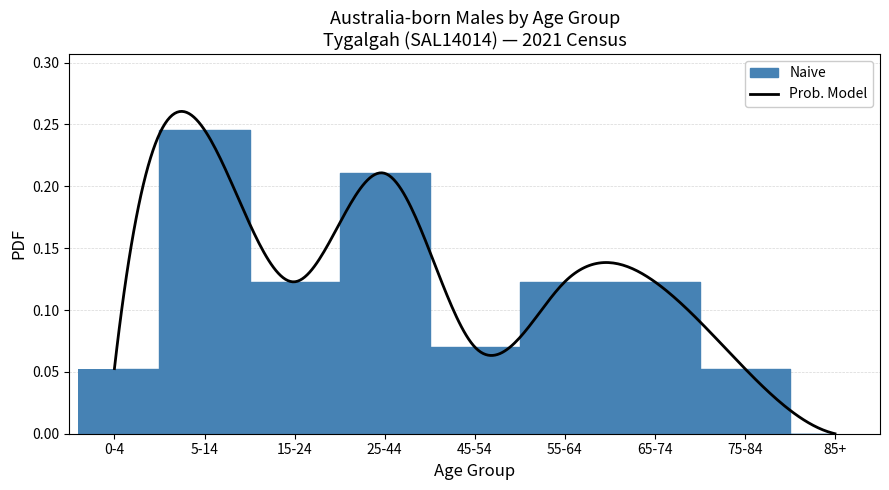

Is it true that the value at 0-4 is 0.1?

True